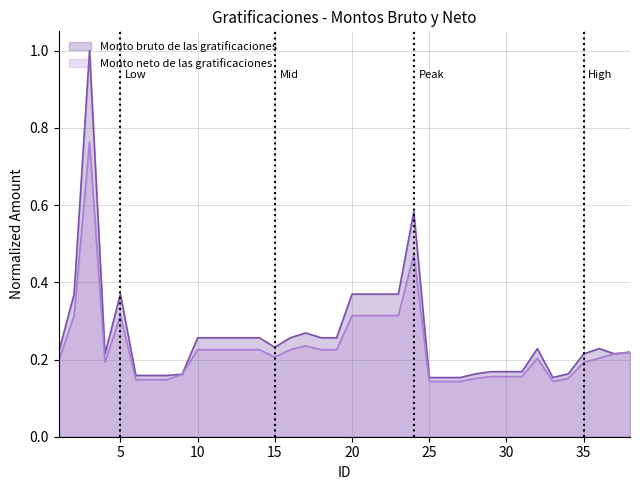

Which series changed the most between 9 and 33?

Monto neto de las gratificaciones